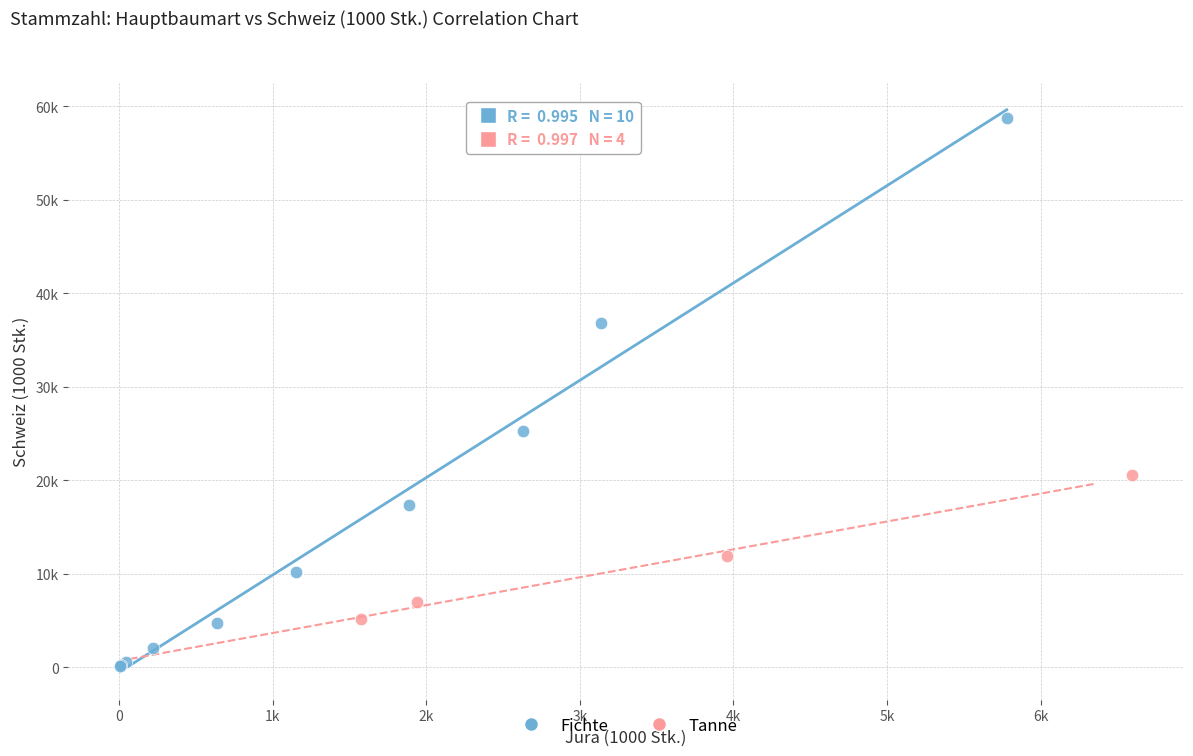

What are all the series names shown in the legend?

Fichte, Tanne